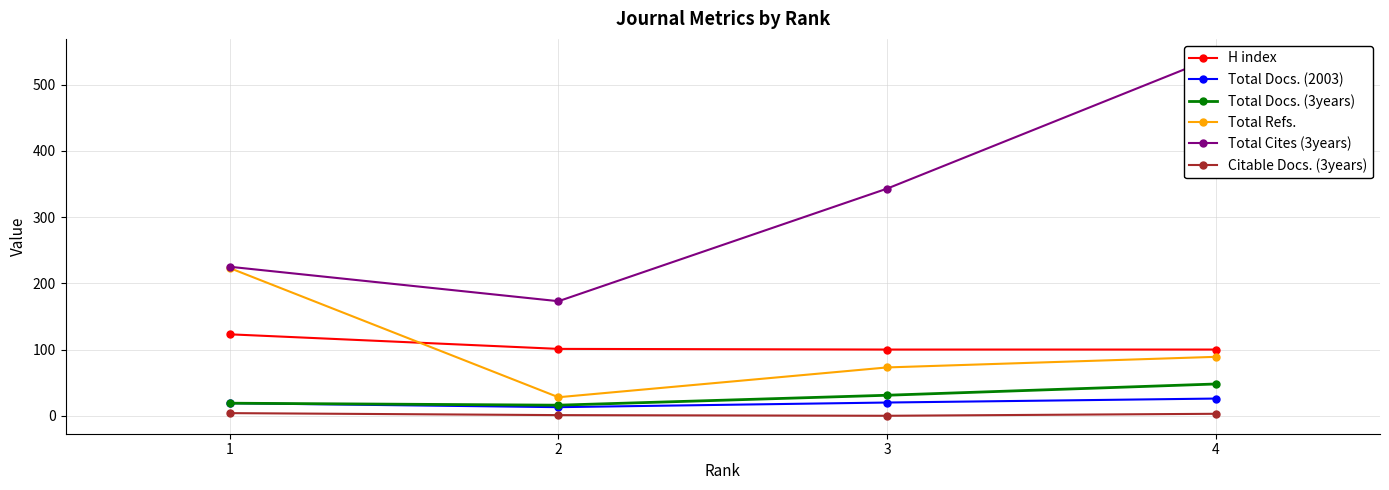

What is the average value of the H index series?

106